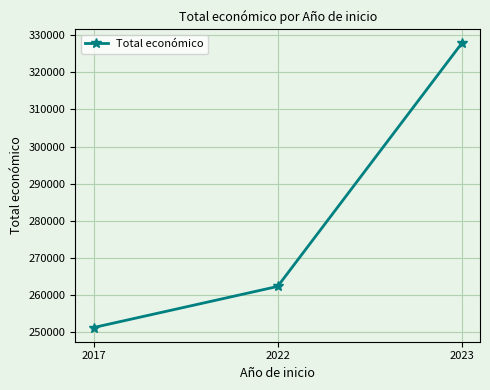

True or false: the data shows 445101 at 2017.

False